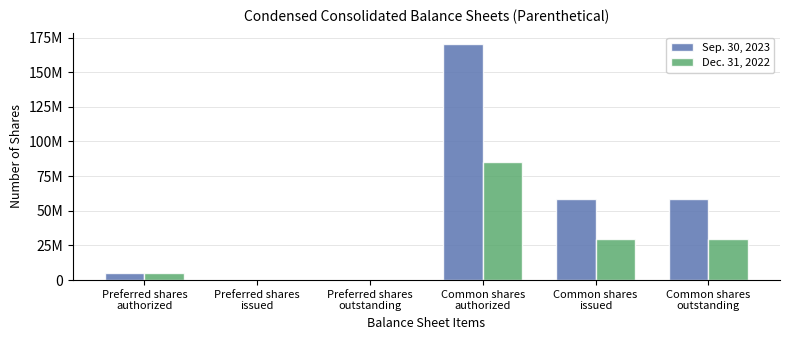

What value does the Dec. 31, 2022 series have at Common shares
authorized?

85000000